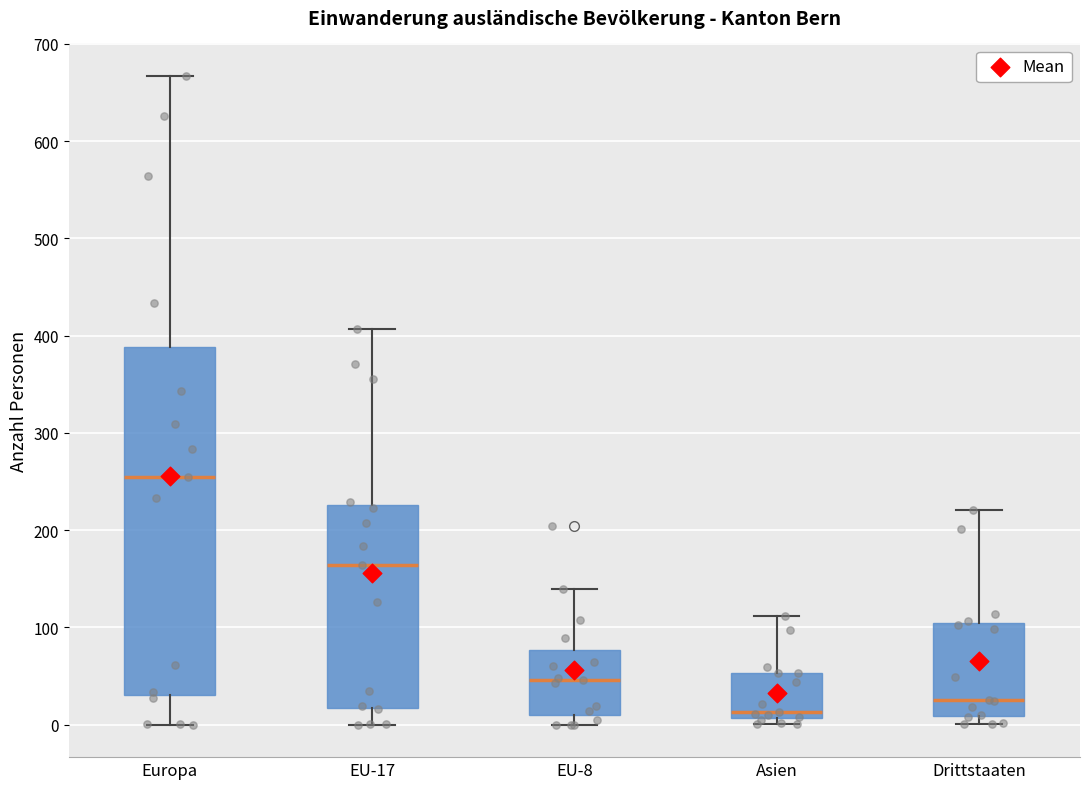

Where is the lower edge of the box for EU-8 on the y-axis? The values are not printed on the chart, so give them approximately, as read against the axis.

10